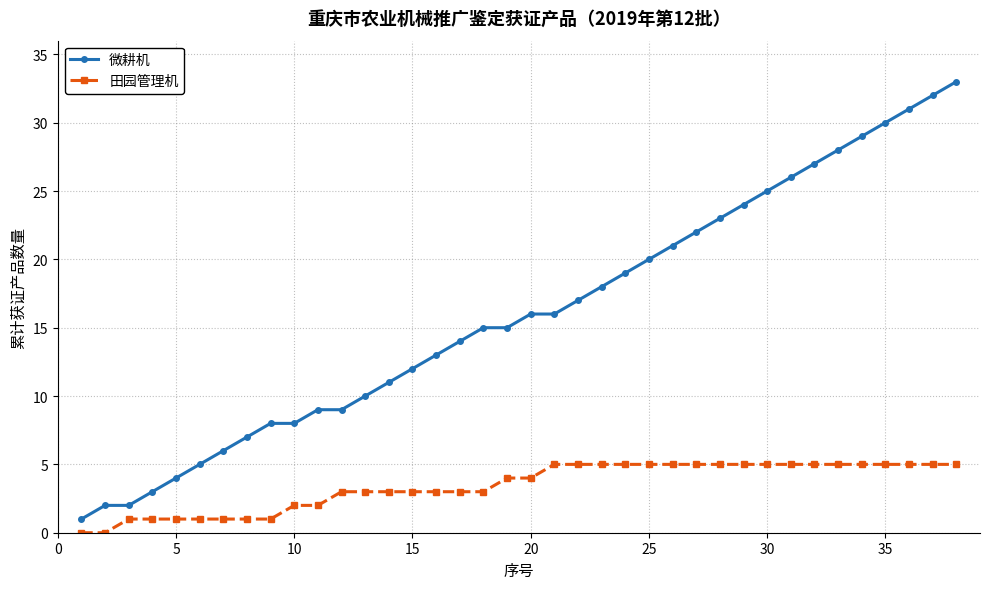

What is the value of the 微耕机 point at the 37th from the left?

32